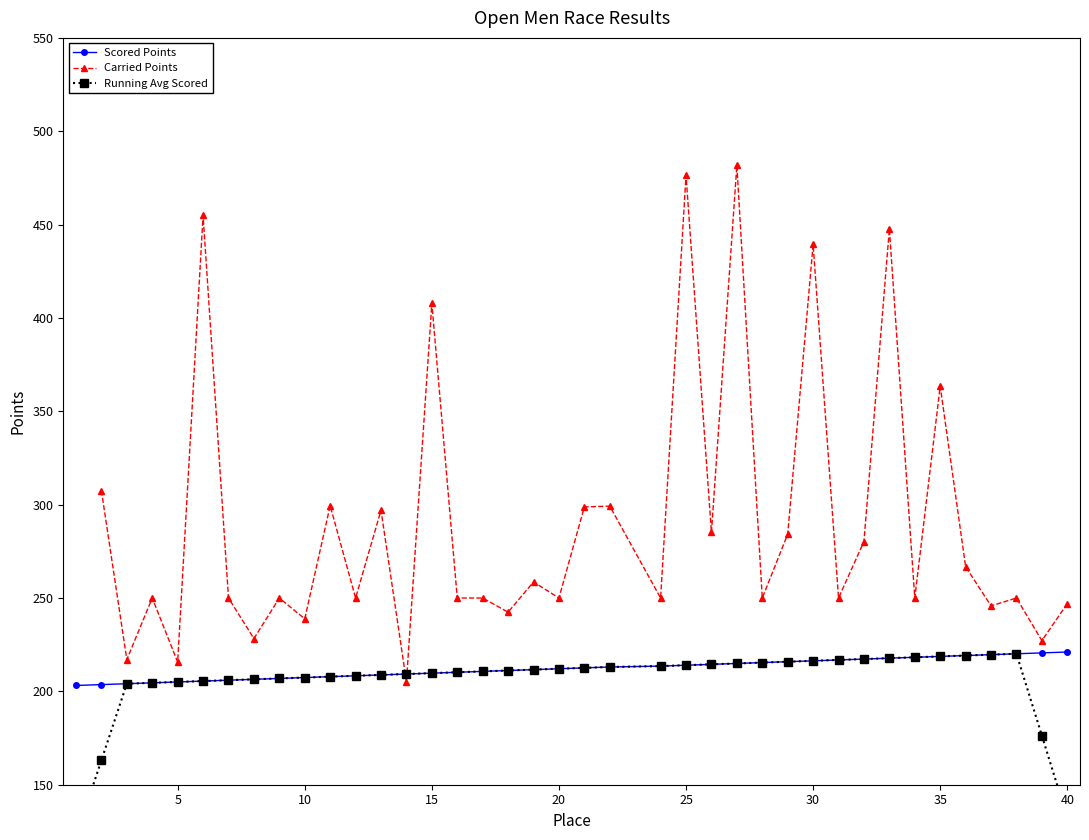

Does the chart display data point markers on the line(s)?

Yes